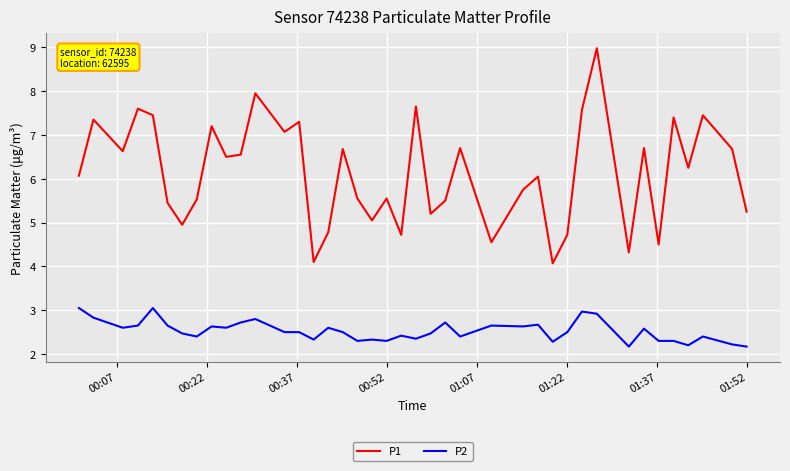

True or false: P2 and P1 intersect in this chart.

False